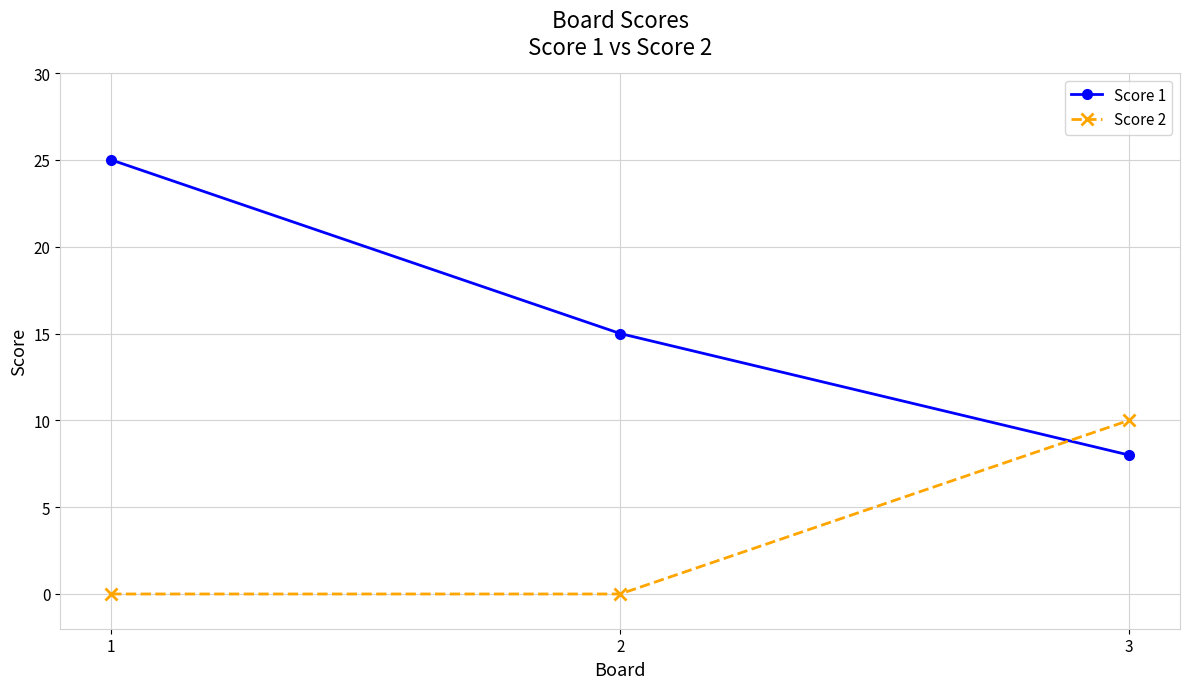

What are all the series names shown in the legend?

Score 1, Score 2